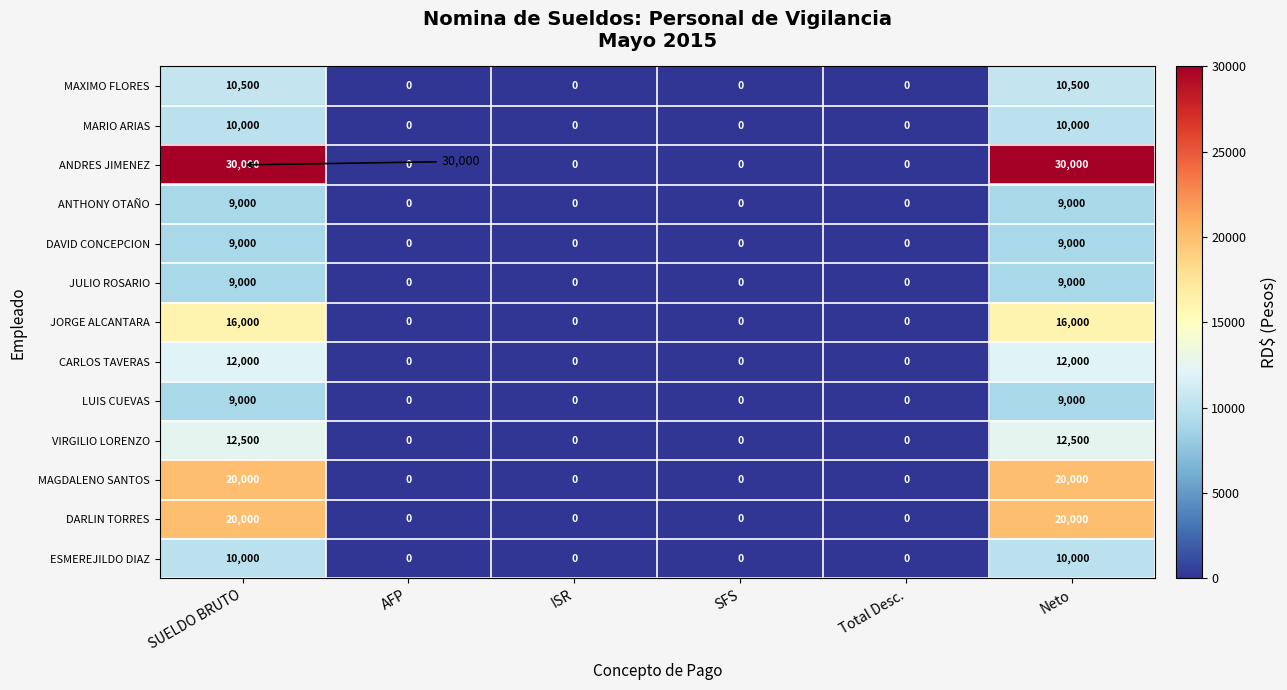

What is the difference between the second highest and second lowest values in the MARIO ARIAS series?

10000